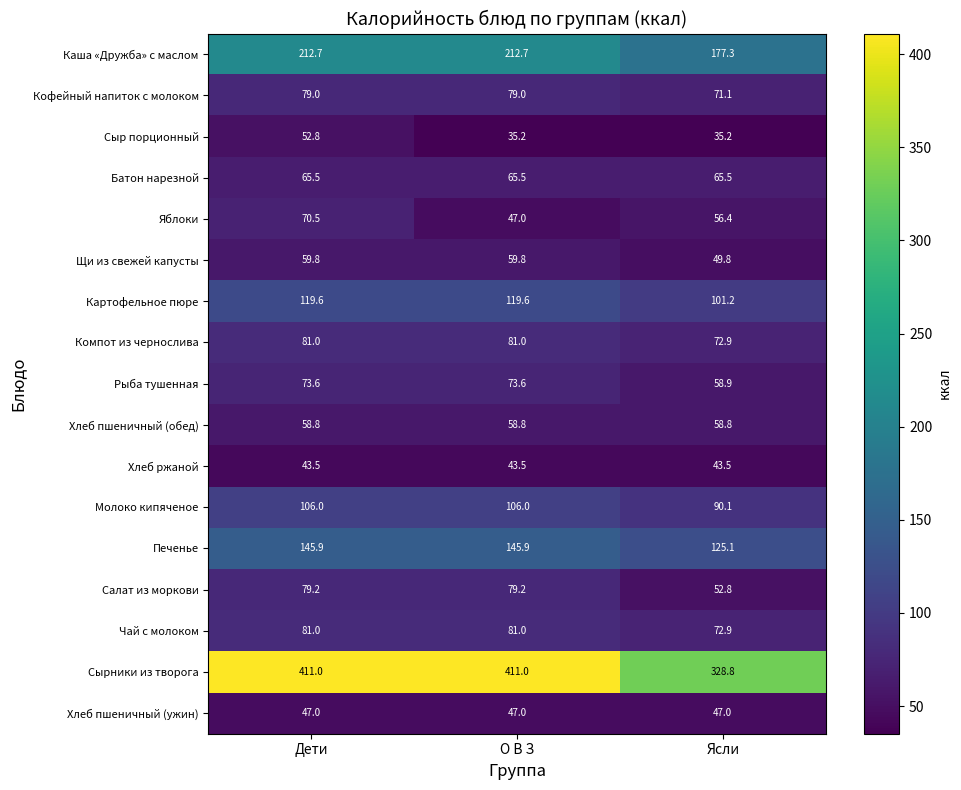

What is the greatest value displayed?

411.0